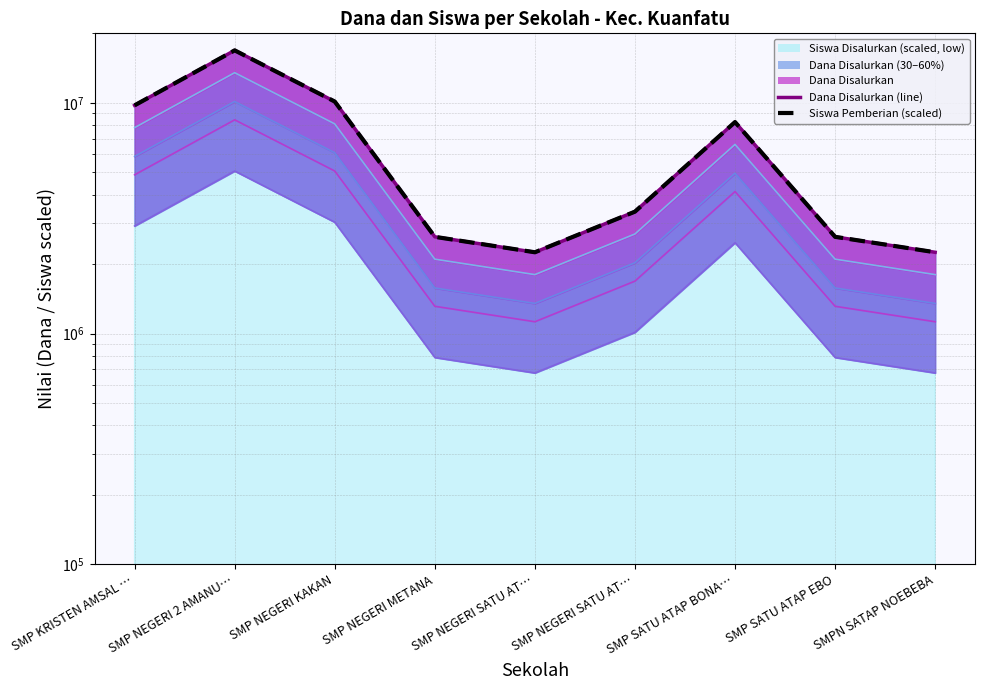

Which category has the highest value in the Siswa Pemberian (scaled) series?

SMP NEGERI 2 AMANU…